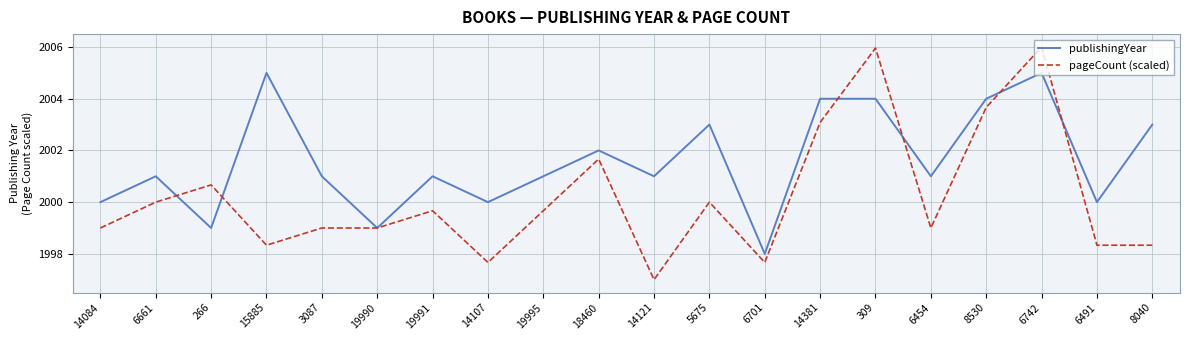

Reading right to left, list all the values displayed in this chart.

publishingYear: 8040=2003.0	6491=2000.0	6742=2005.0	8530=2004.0	6454=2001.0	309=2004.0	14381=2004.0	6701=1998.0	5675=2003.0	14121=2001.0	18460=2002.0	19995=2001.0	14107=2000.0	19991=2001.0	19990=1999.0	3087=2001.0	15885=2005.0	266=1999.0	6661=2001.0	14084=2000.0
pageCount (scaled): 8040=1998.3	6491=1998.3	6742=2006.0	8530=2003.7	6454=1999.0	309=2006.0	14381=2003.1	6701=1997.7	5675=2000.0	14121=1997.0	18460=2001.7	19995=1999.7	14107=1997.7	19991=1999.7	19990=1999.0	3087=1999.0	15885=1998.3	266=2000.7	6661=2000.0	14084=1999.0